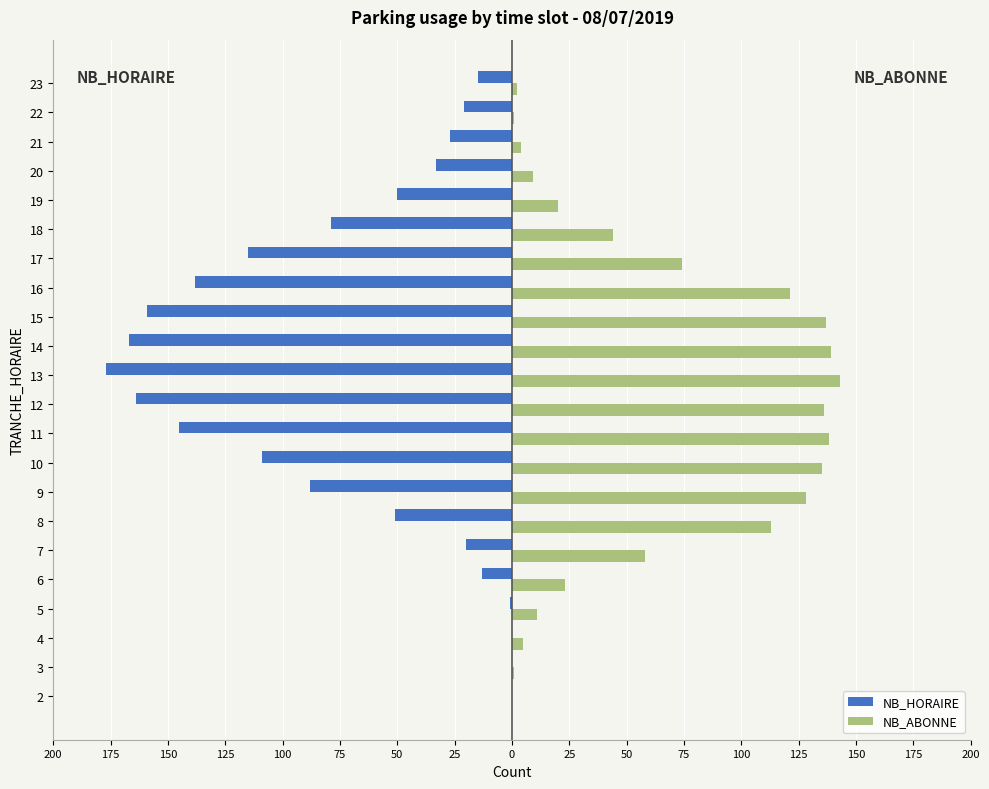

Rank the series by their average value, from lowest to highest.

NB_HORAIRE, NB_ABONNE